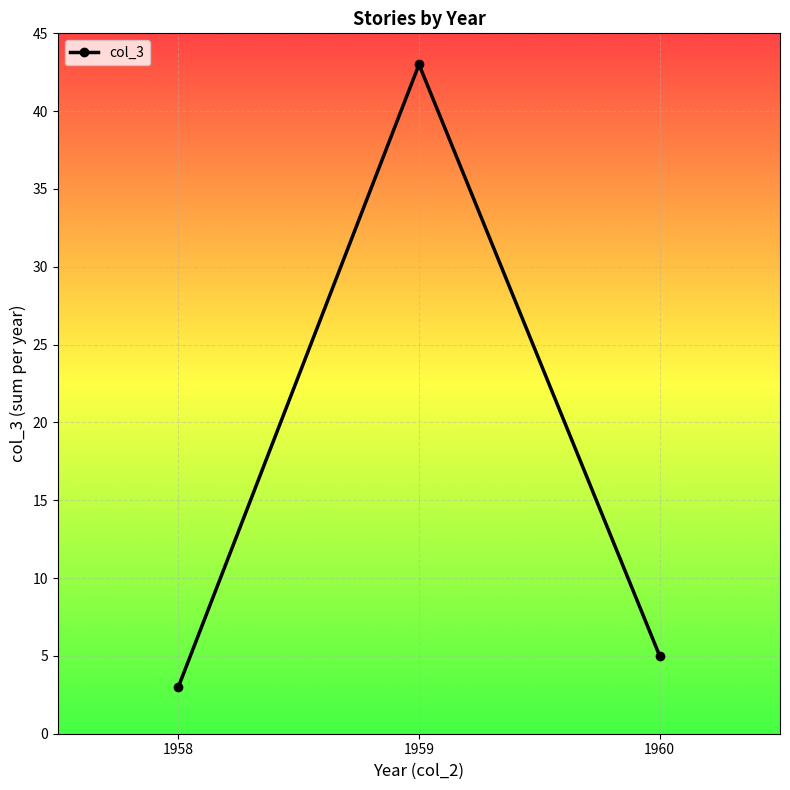

What is the difference between the values at 1958 and 1960?

2